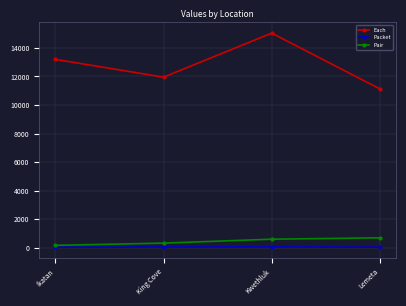

The value of Pair at Lemeta is 1191. True or false?

False